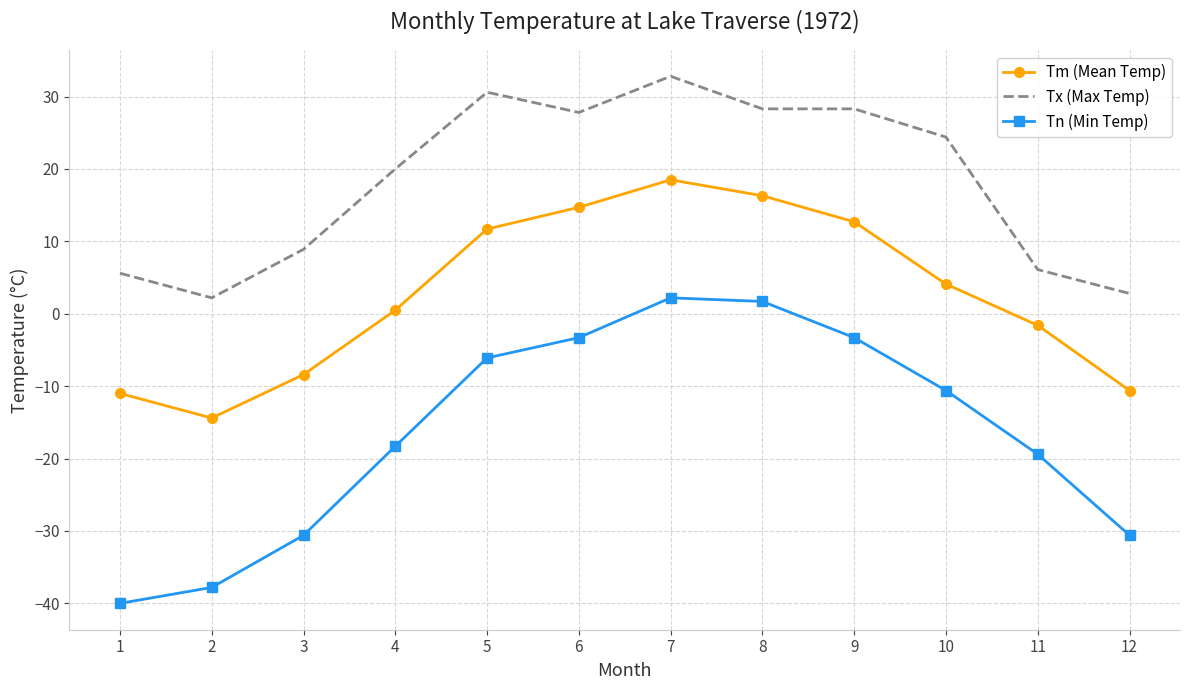

What is the minimum value for Tm (Mean Temp)?

-14.4